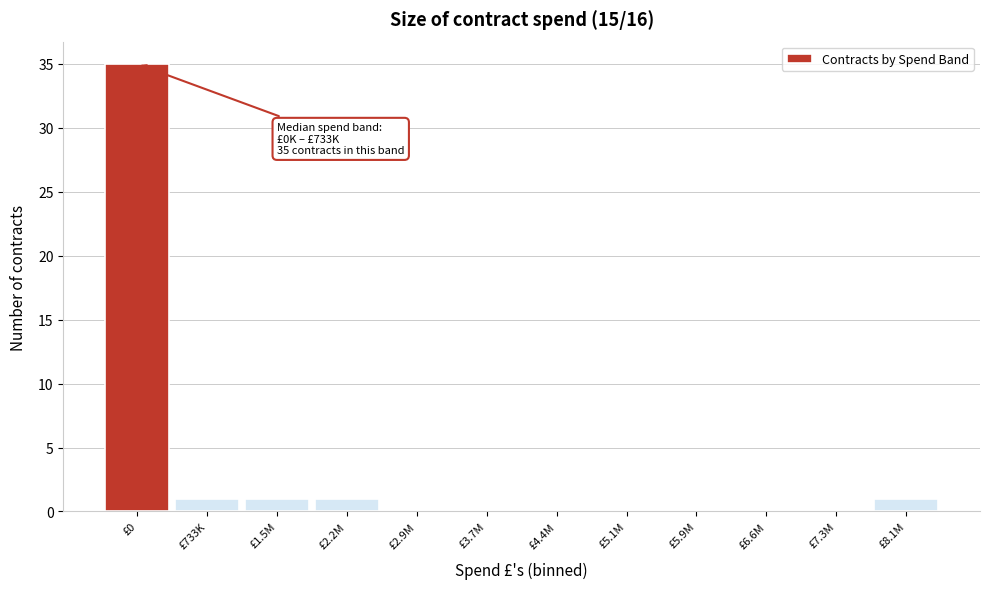

Reading left to right, list all the values displayed in this chart.

£0=35	£733K=1	£1.5M=1	£2.2M=1	£2.9M=0	£3.7M=0	£4.4M=0	£5.1M=0	£5.9M=0	£6.6M=0	£7.3M=0	£8.1M=1